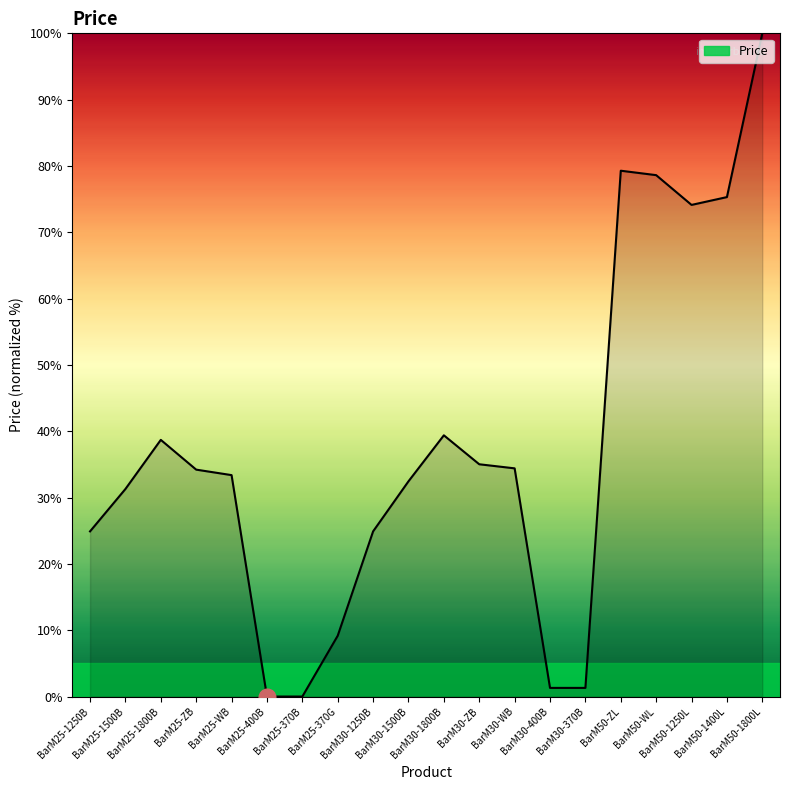

What is the difference between the maximum and minimum values?

100.0